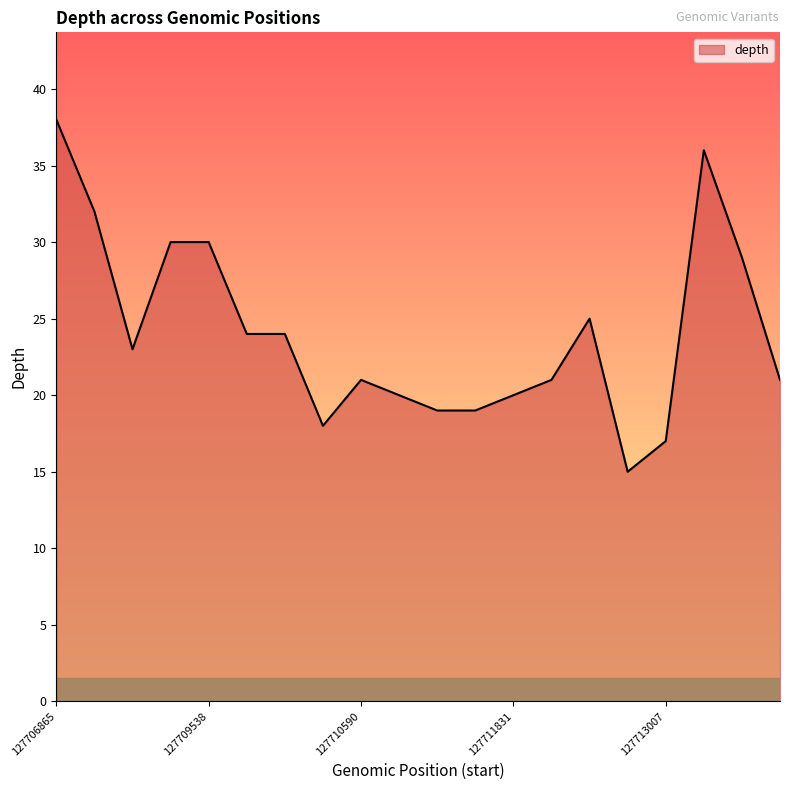

What is the difference between the maximum and minimum values?

23